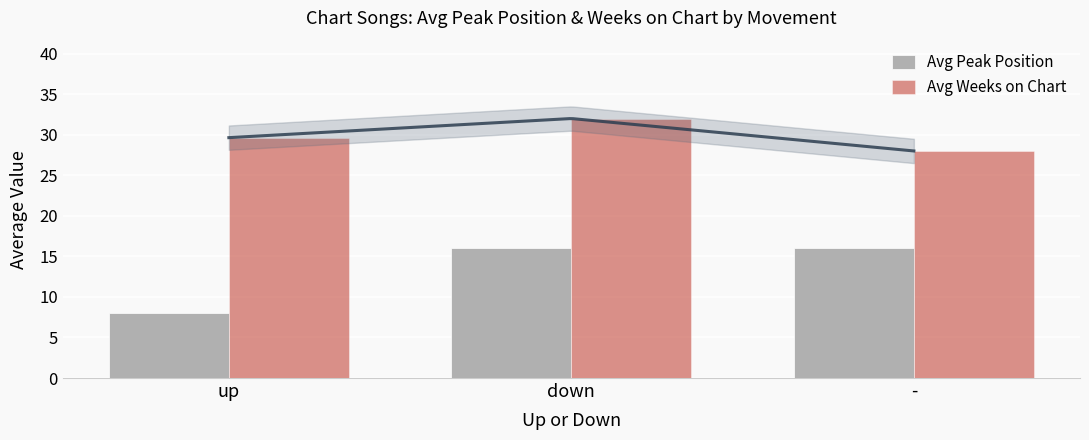

What is the difference between the maximum and minimum values in the Avg Peak Position series?

7.9